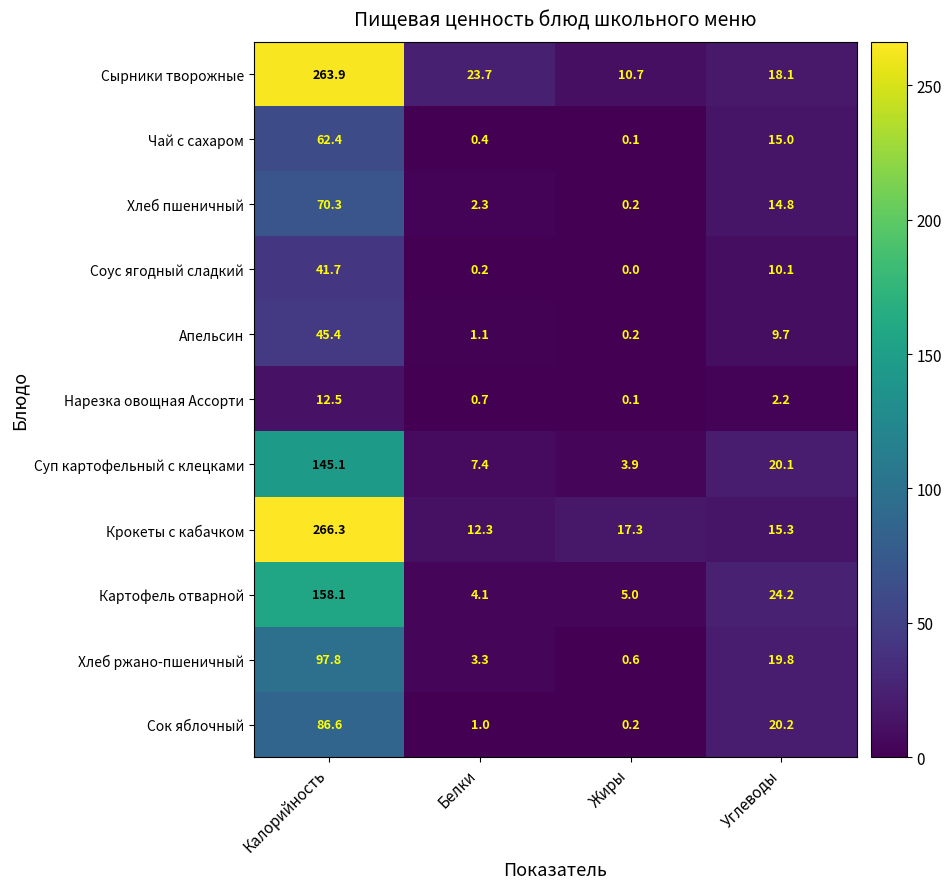

At which label does Чай с сахаром reach its minimum?

Жиры